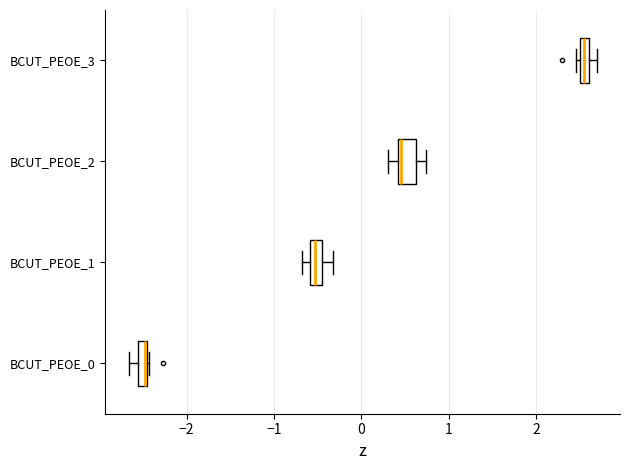

Where is the right edge of the box for BCUT_PEOE_0 on the x-axis? The values are not printed on the chart, so give them approximately, as read against the axis.

-2.5